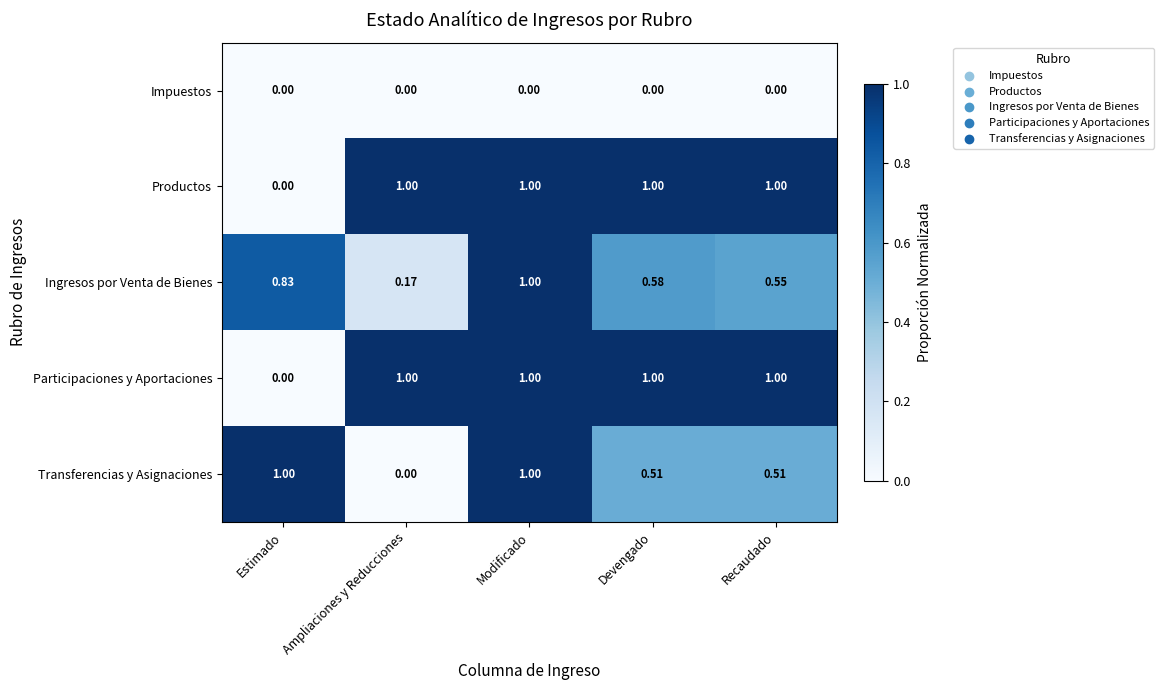

Rank the categories by Ingresos por Venta de Bienes value from highest to lowest.

Modificado, Estimado, Devengado, Recaudado, Ampliaciones y Reducciones